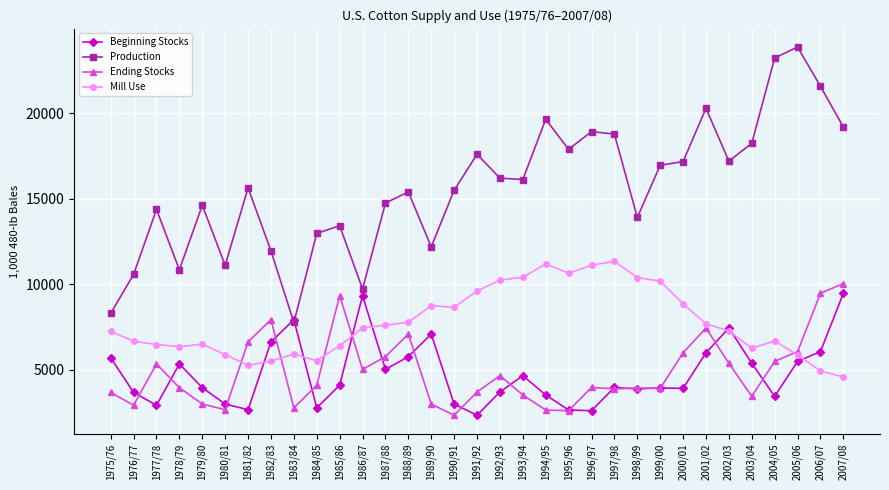

At which category does the chart reach its peak across all series?

2005/06